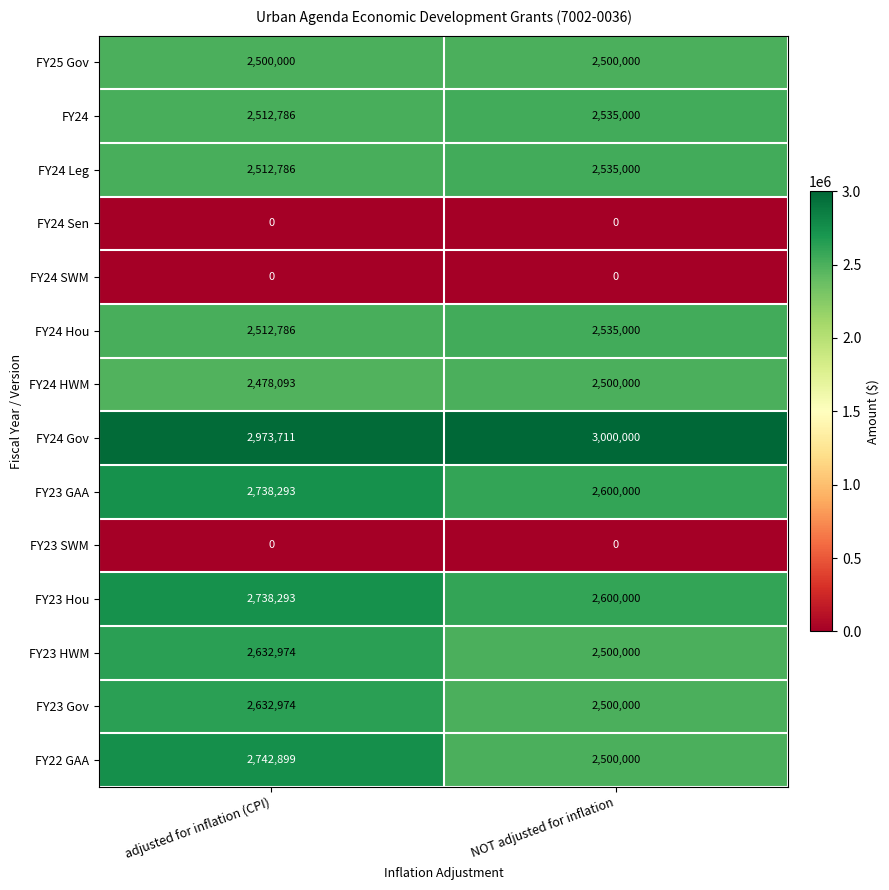

What is the difference between the highest and lowest values at adjusted for inflation (CPI)?

2973711